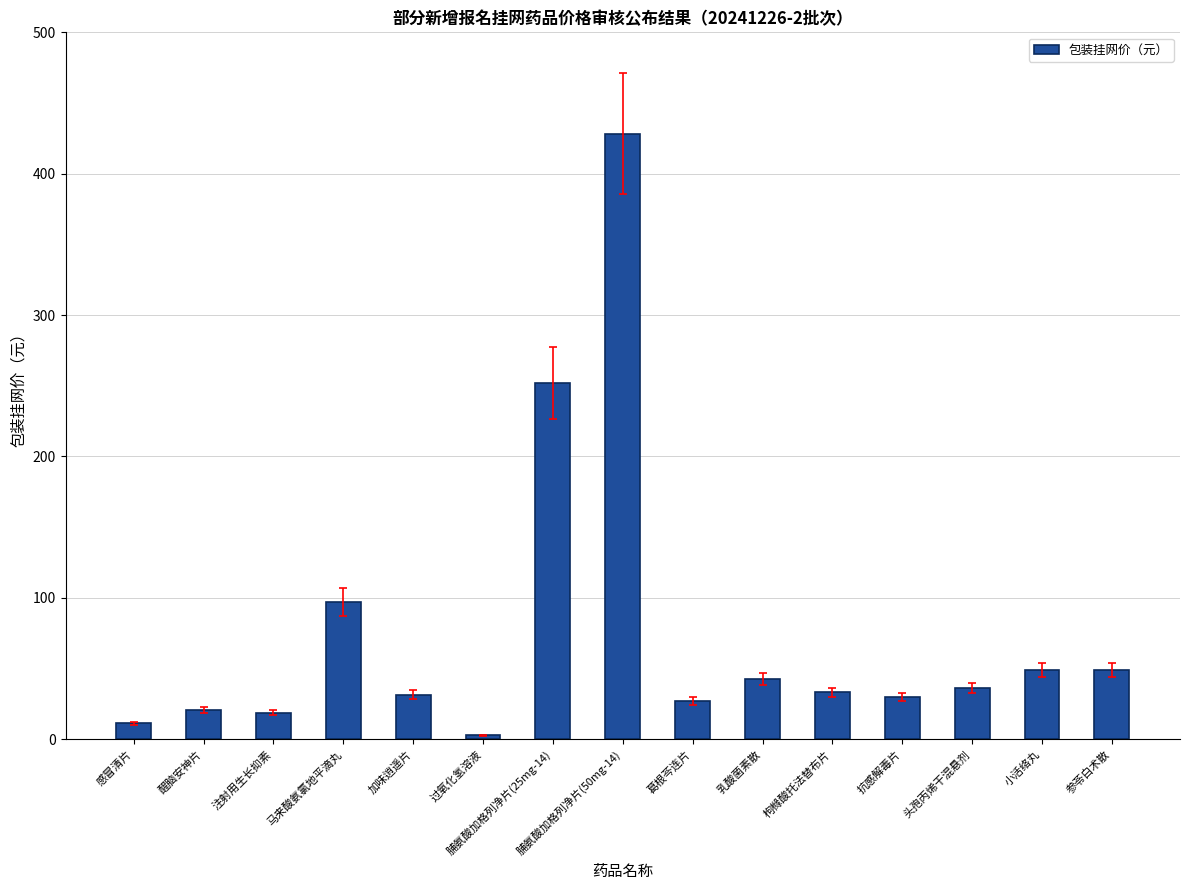

The chart shows a value of 49.0 at 小活络丸. True or false?

True